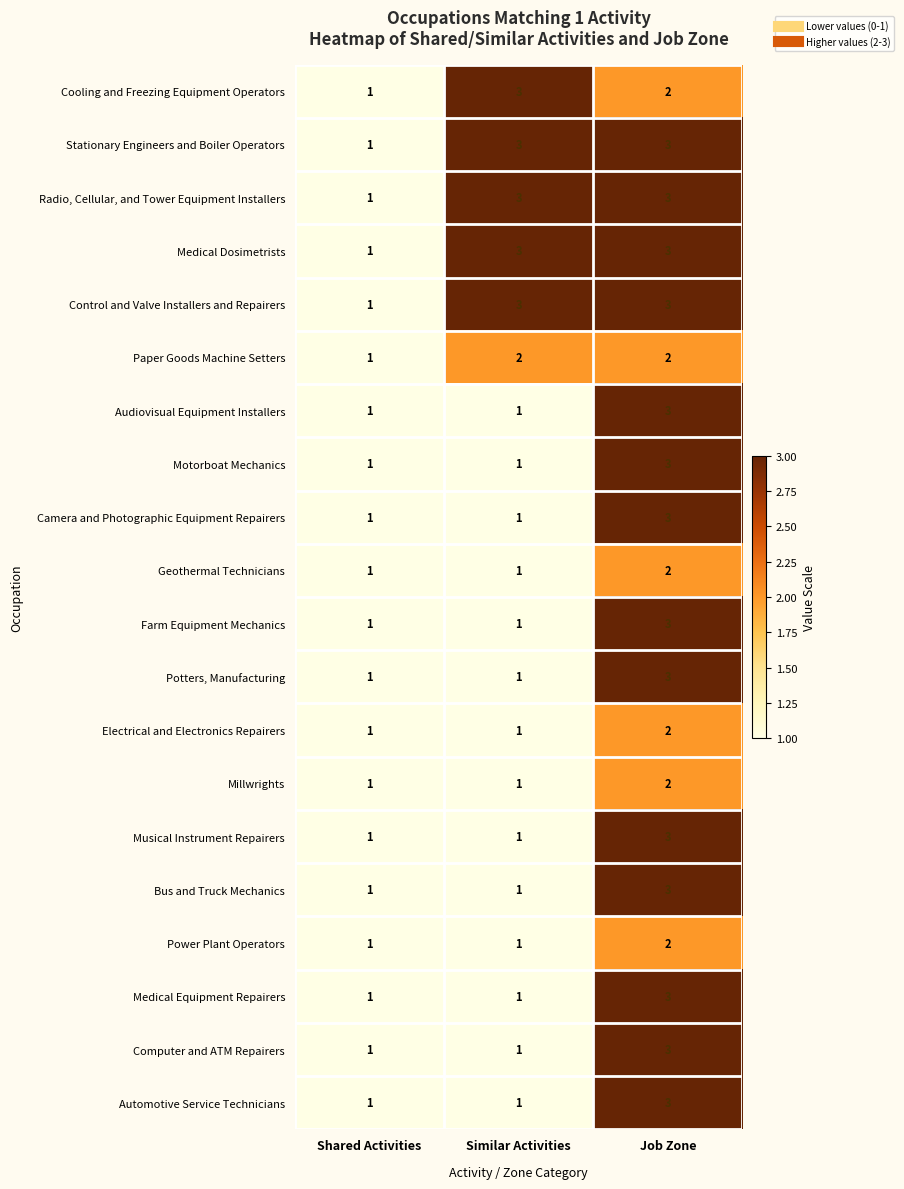

The value of Geothermal Technicians at Similar Activities is 1. True or false?

True